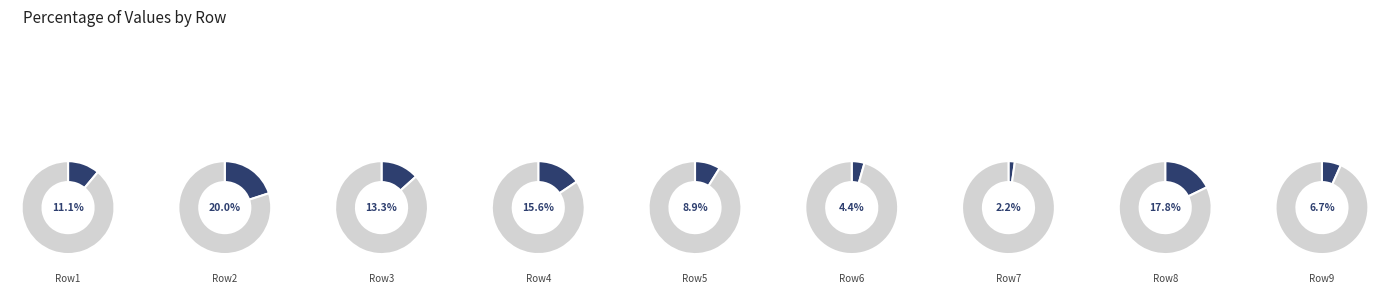

How many slices are in this pie chart?

9